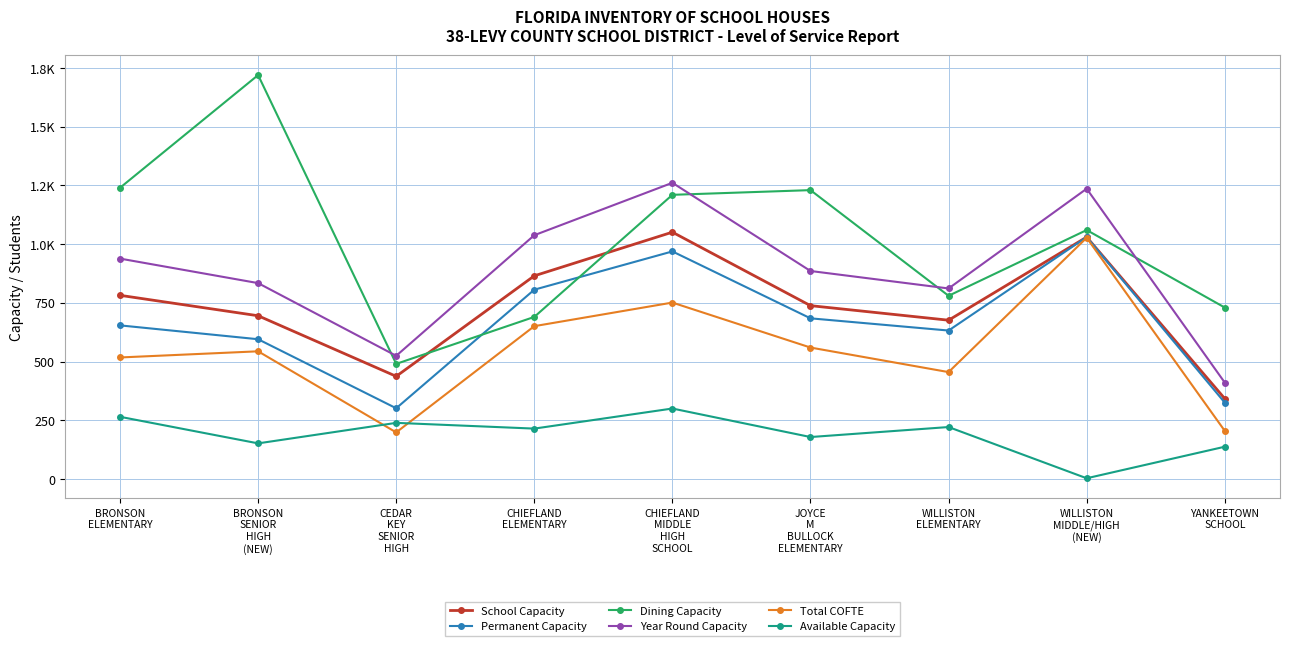

True or false: Year Round Capacity and Dining Capacity intersect in this chart.

True